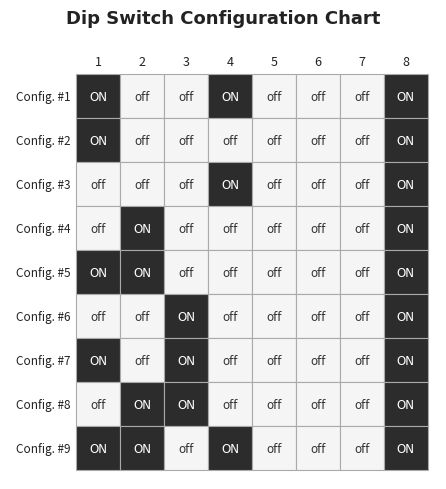

Which series has the widest spread of values?

Config. #1